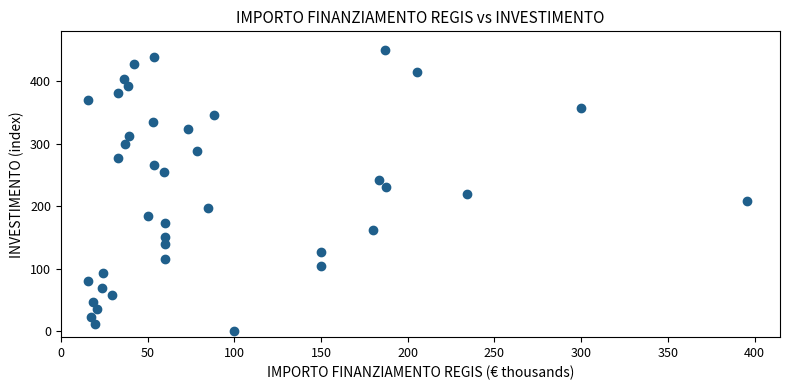

What is the range of X values (max minus min)?

380.0